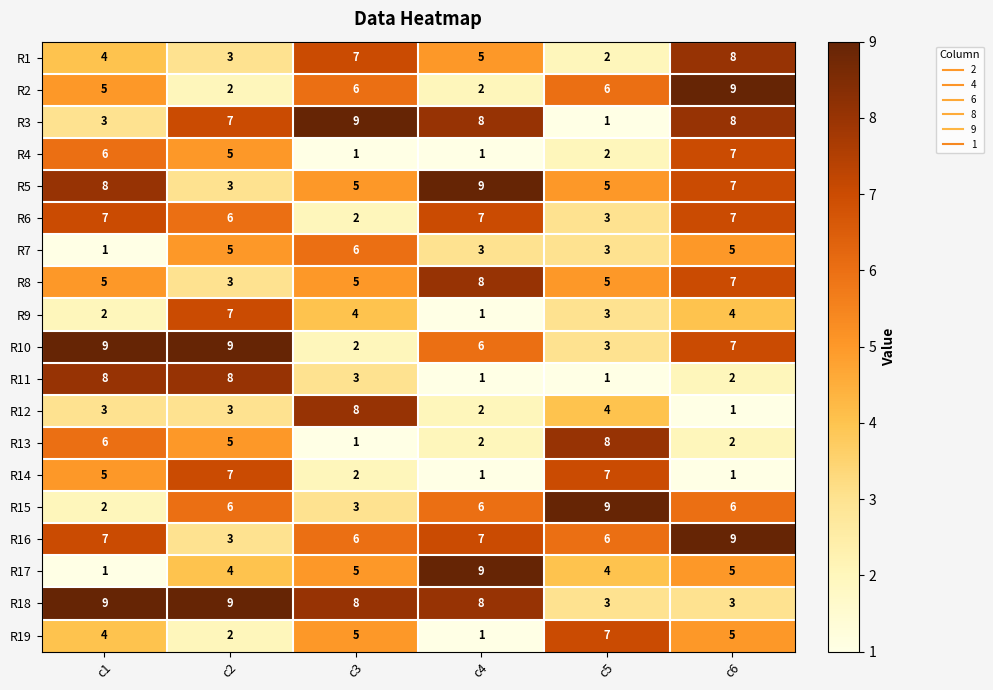

What is the difference between the highest and lowest values at c6?

8